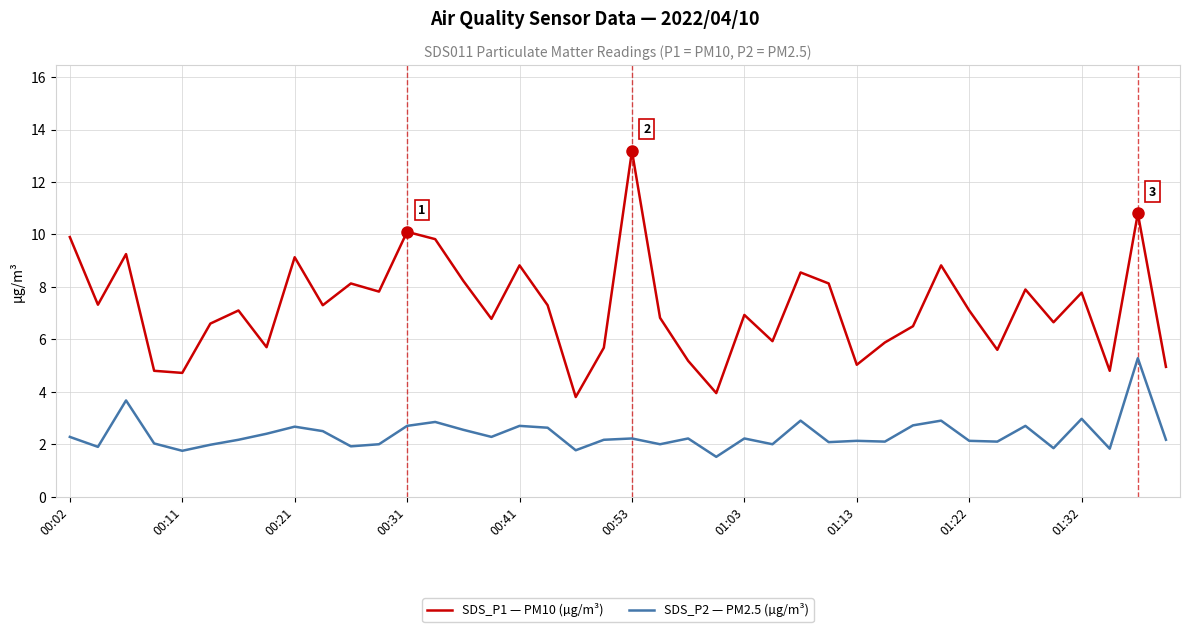

What is the minimum value for SDS_P2 — PM2.5 (µg/m³)?

1.5